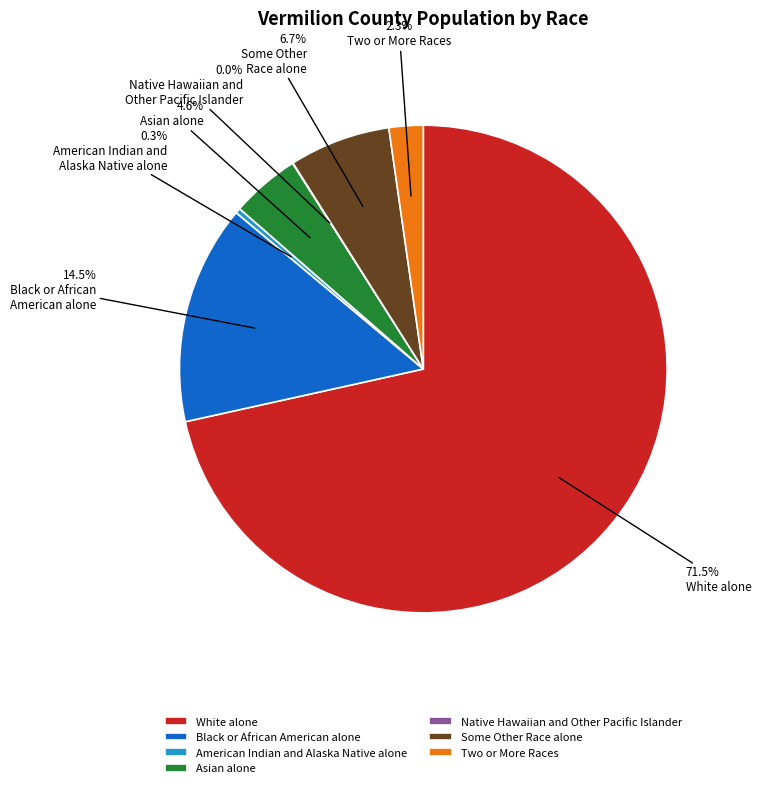

Approximately how many times larger is the value at White alone compared to Black or African American alone?

4.9